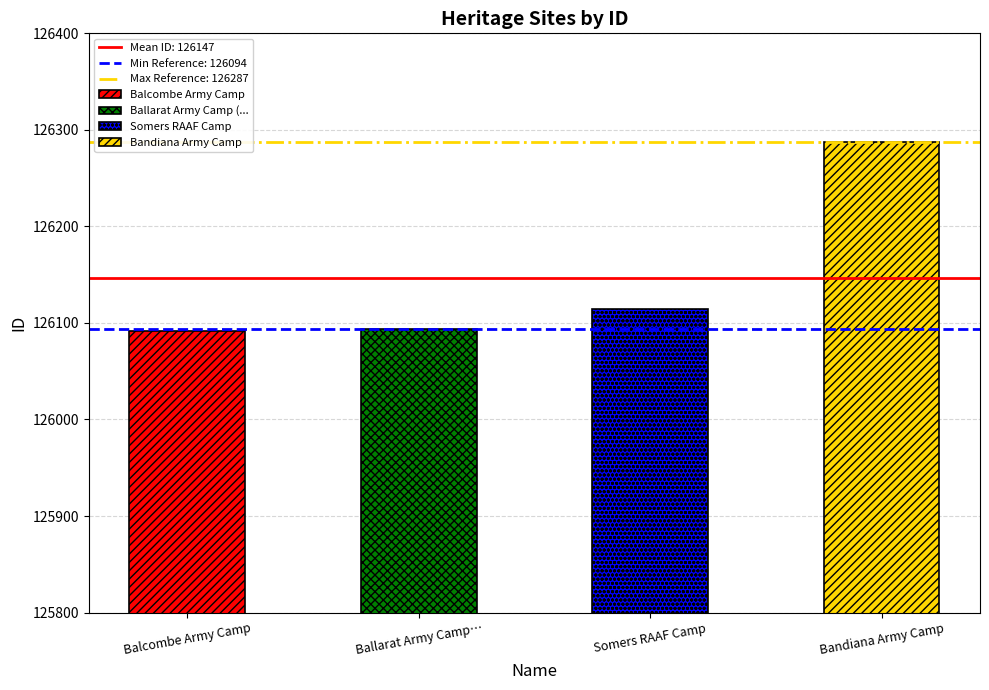

Rank the categories by value from lowest to highest.

Balcombe Army Camp, Ballarat Army Camp (showgrounds), Somers RAAF Camp, Bandiana Army Camp